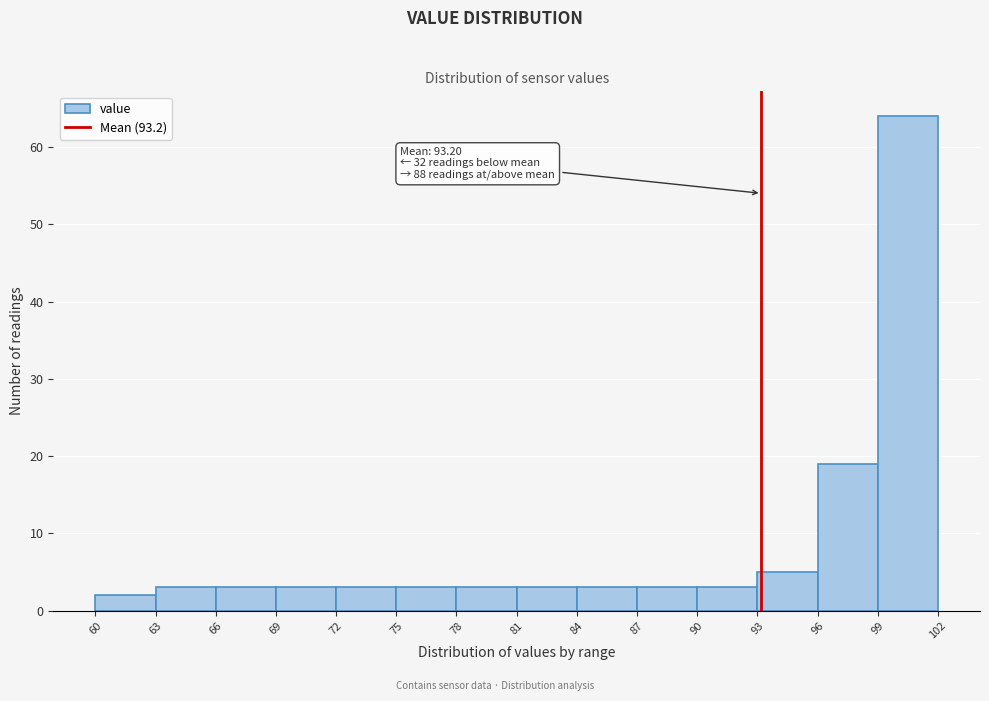

Over which range of the x-axis is the bar tallest?

99 to 102